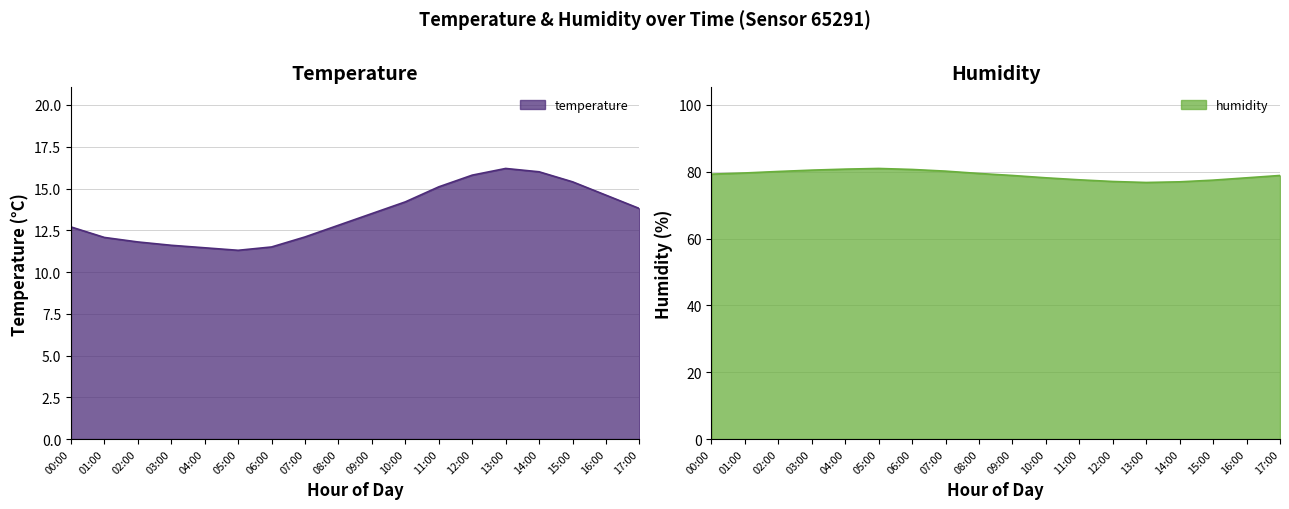

What position from the right is 10:00?

8